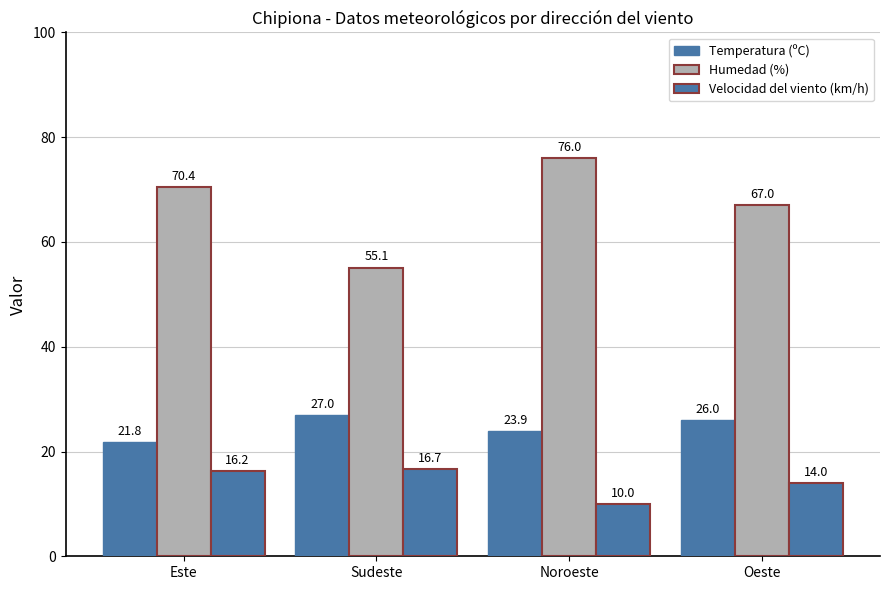

How many bars are there in total?

12